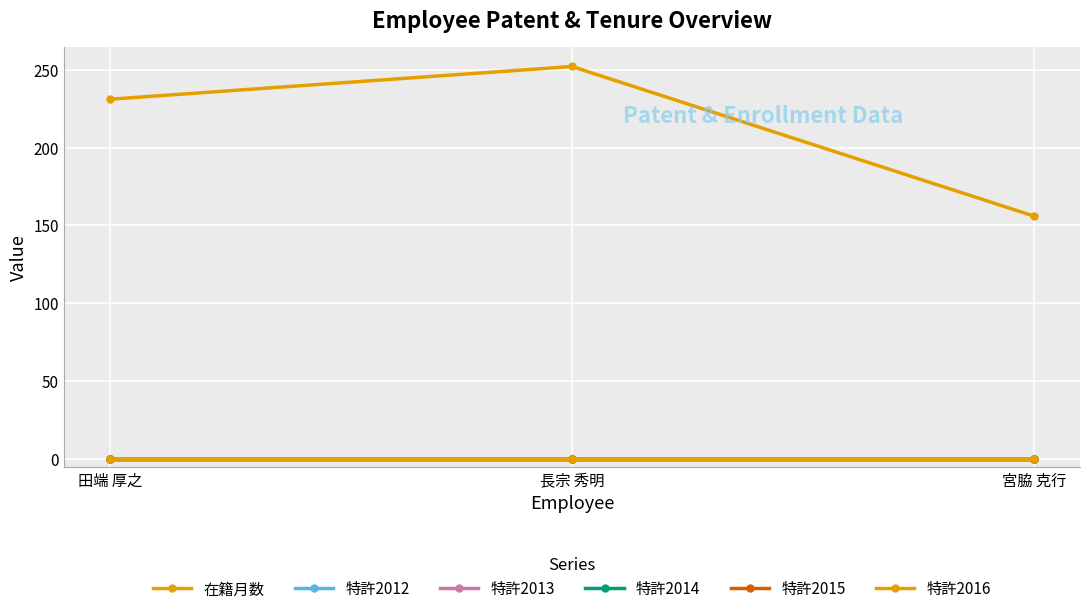

How many lines are shown in the chart?

6